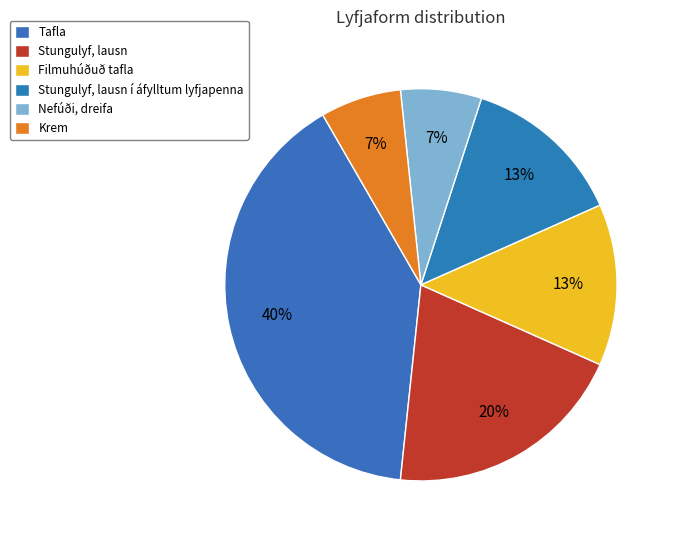

True or false: Stungulyf, lausn accounts for 20% of the total.

True